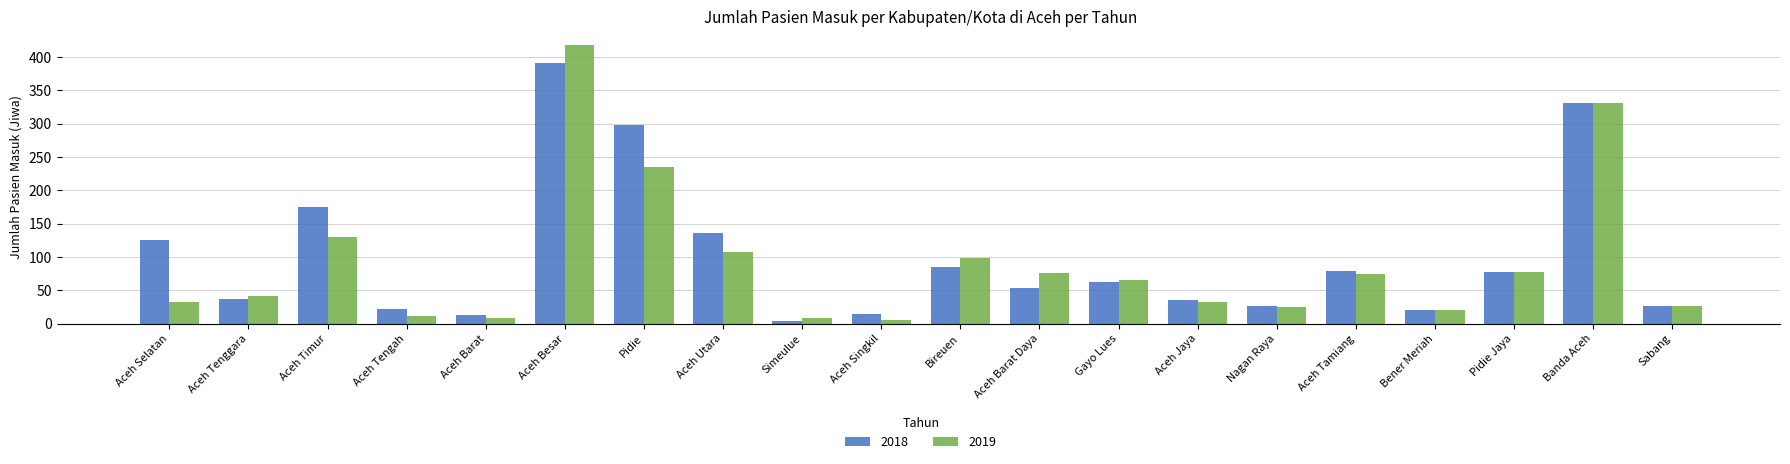

How many bars are there in total?

40